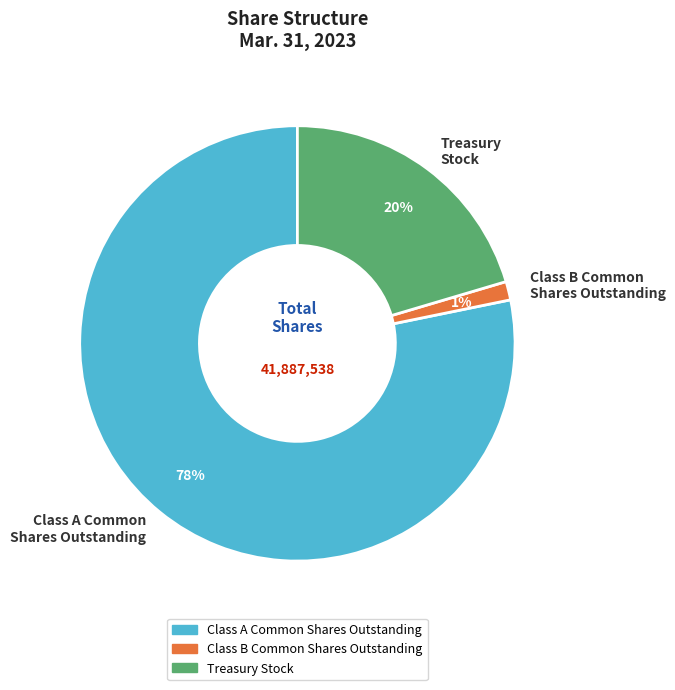

Rank the categories by value from lowest to highest.

Class B Common Shares Outstanding, Treasury Stock, Class A Common Shares Outstanding